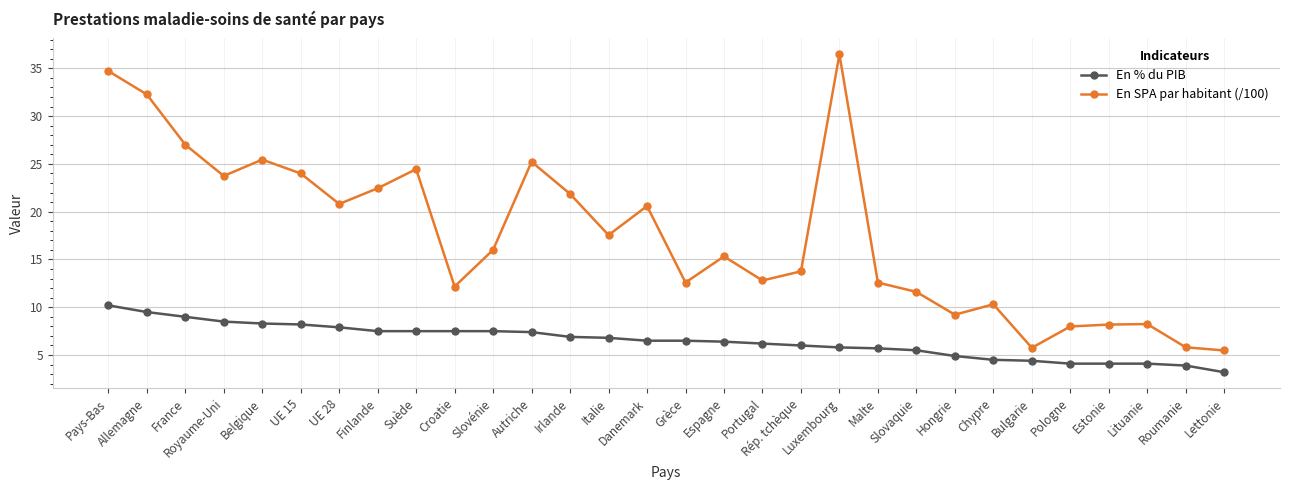

At which label does En % du PIB reach its minimum?

Lettonie